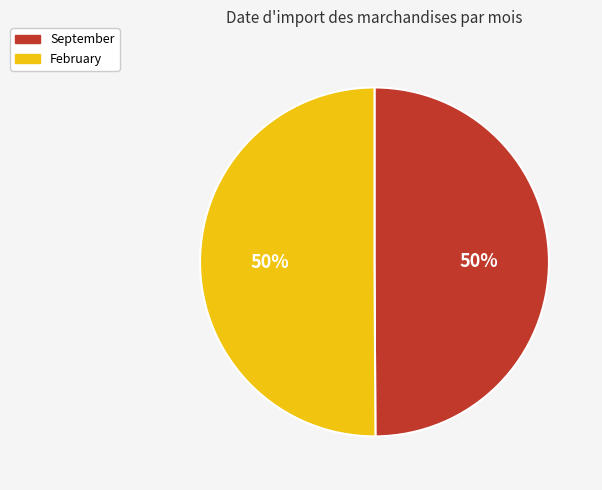

Is it true that September is 50% of the pie?

True